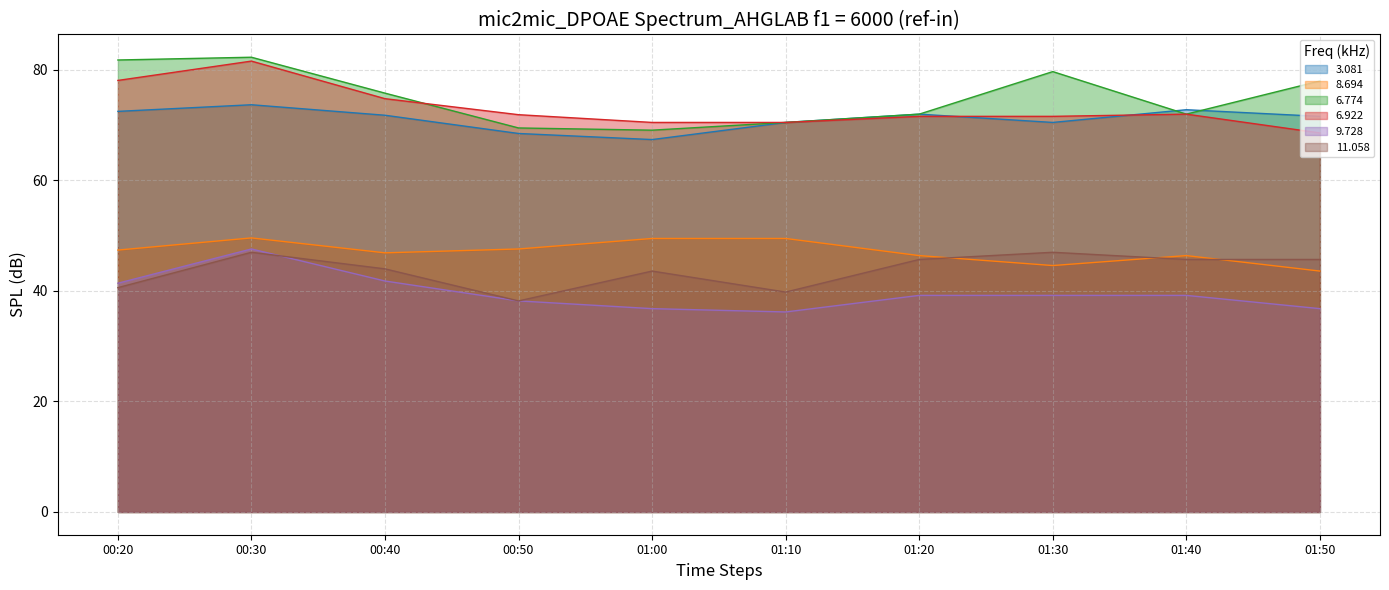

What is the minimum value shown in the chart?

36.2